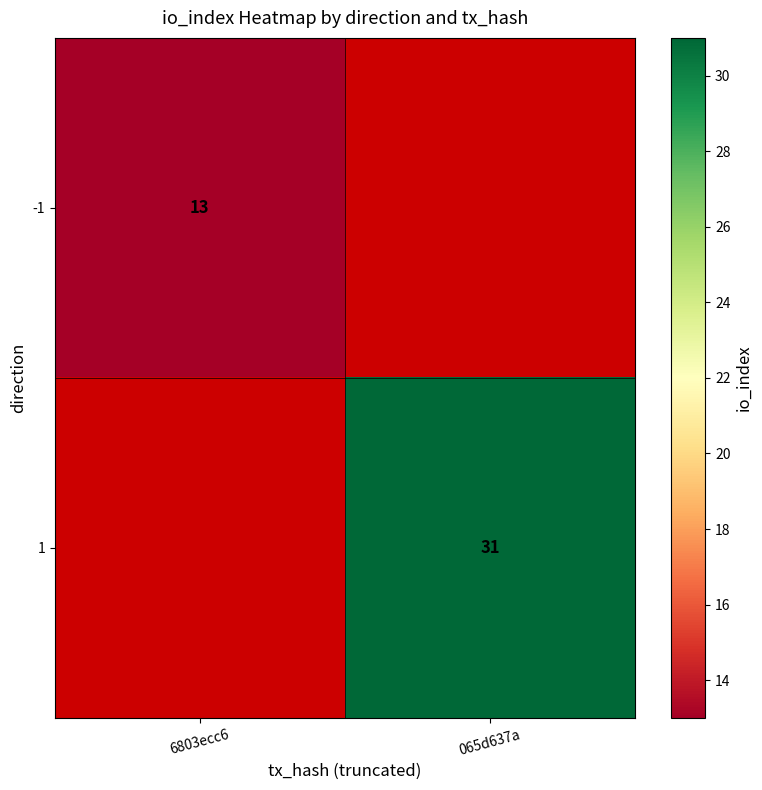

The value of -1 at 6803ecc6 is 5. True or false?

False